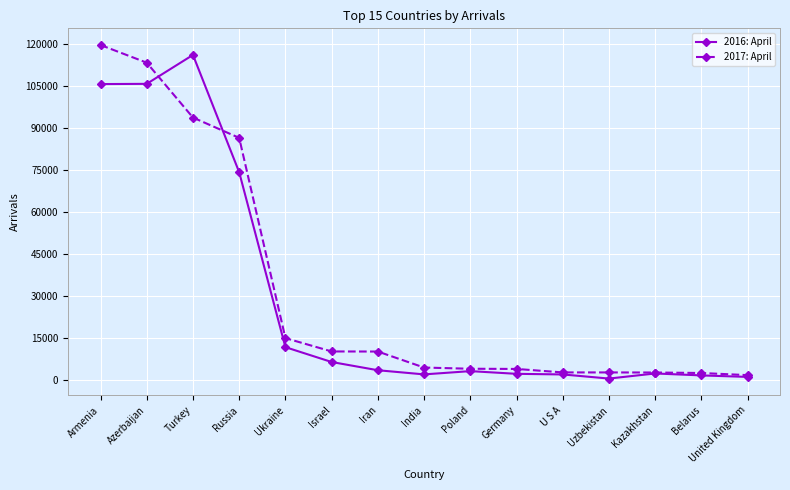

How many series are shown in this chart?

2